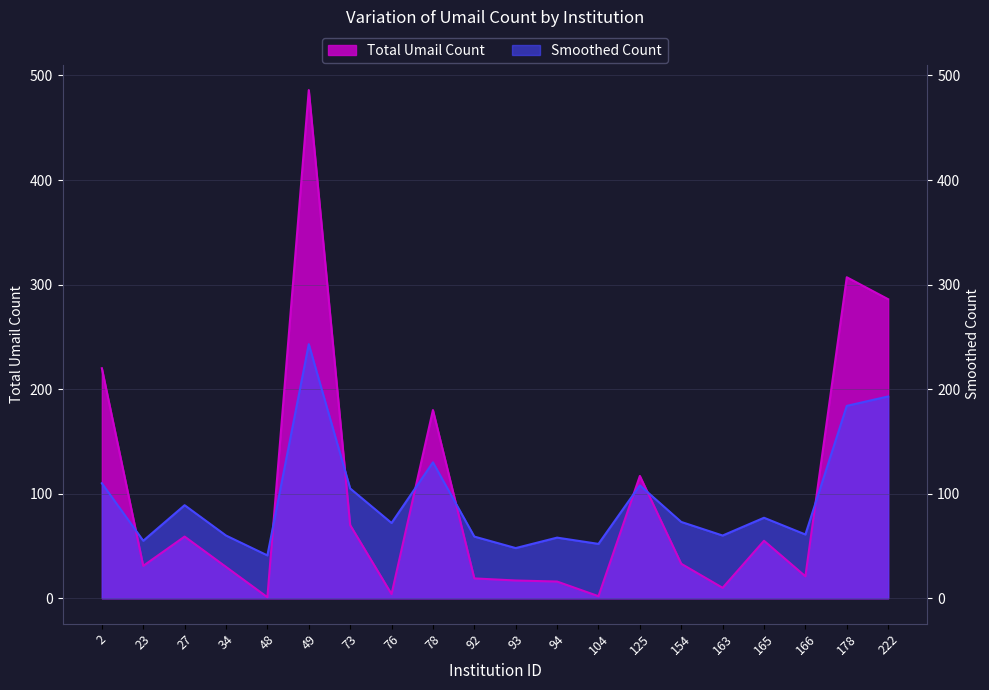

What are all the series names shown in the legend?

Total Umail Count, Smoothed Count